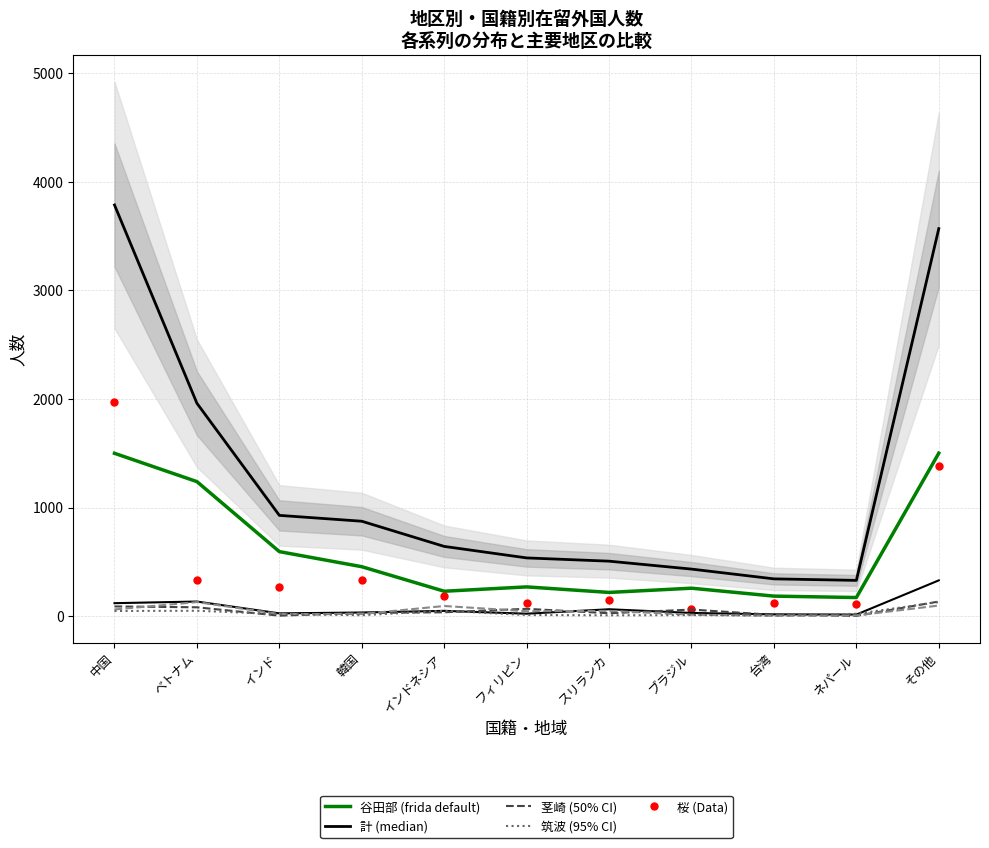

Reading right to left, extract all data points from this chart.

谷田部: その他=1501	ネパール=171	台湾=184	ブラジル=257	スリランカ=218	フィリピン=269	インドネシア=229	韓国=455	インド=594	ベトナム=1239	中国=1500
大穂: その他=329	ネパール=14	台湾=16	ブラジル=29	スリランカ=63	フィリピン=22	インドネシア=48	韓国=33	インド=25	ベトナム=134	中国=119
茎崎: その他=134	ネパール=2	台湾=11	ブラジル=60	スリランカ=26	フィリピン=67	インドネシア=35	韓国=29	インド=4	ベトナム=81	中国=89
計: その他=3570	ネパール=329	台湾=343	ブラジル=433	スリランカ=506	フィリピン=536	インドネシア=642	韓国=874	インド=928	ベトナム=1961	中国=3788
豊里: その他=97	ネパール=6	台湾=2	ブラジル=13	スリランカ=48	フィリピン=45	インドネシア=93	韓国=19	インド=19	ベトナム=129	中国=61
筑波: その他=129	ネパール=21	台湾=6	ブラジル=9	スリランカ=7	フィリピン=10	インドネシア=49	韓国=8	インド=19	ベトナム=49	中国=47